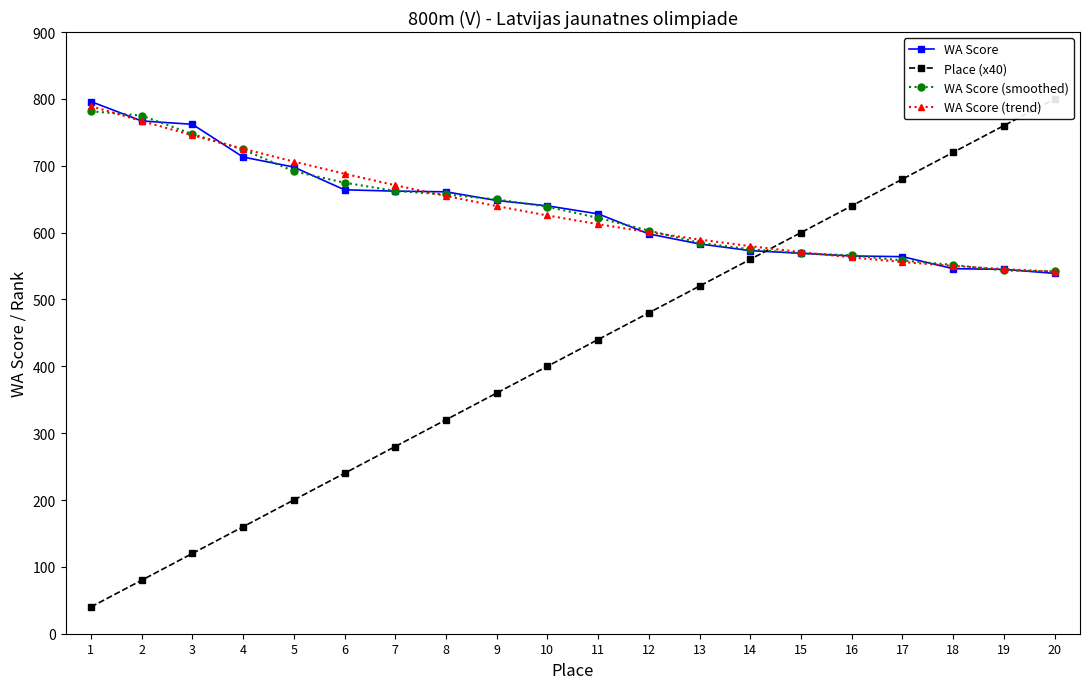

What are all the series names shown in the legend?

WA Score, Place (x40), WA Score (smoothed), WA Score (trend)